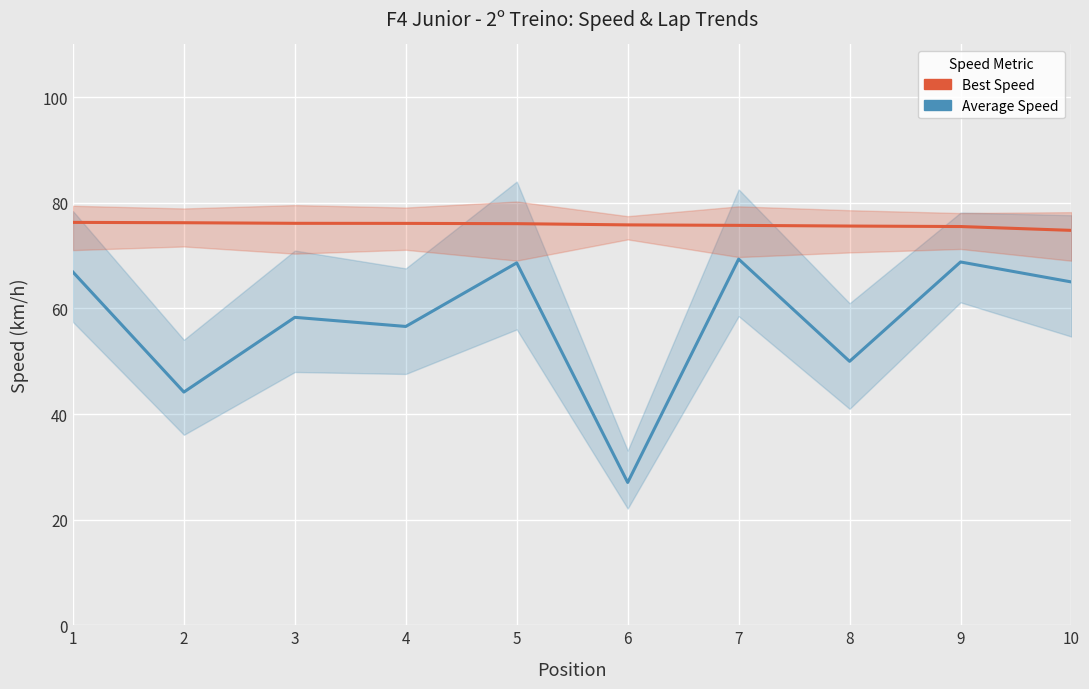

Is it true that Average Speed equals 73.1 at 8?

False